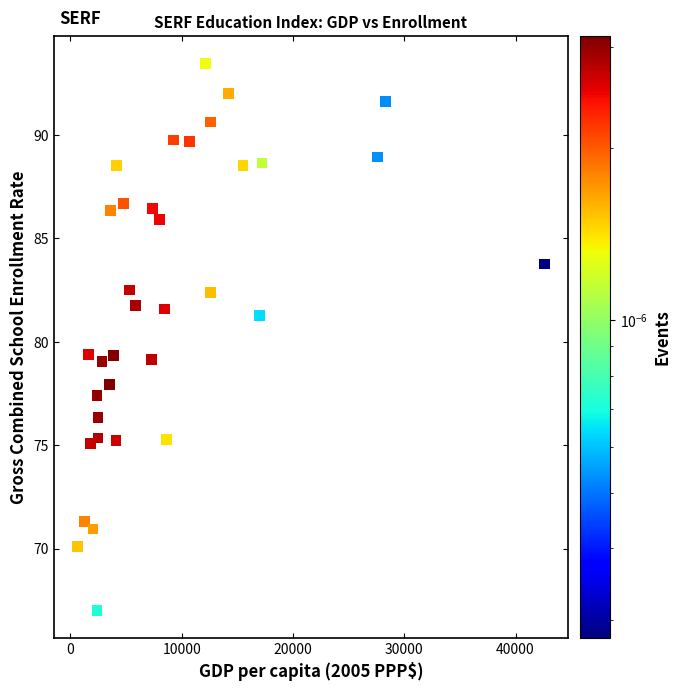

What is the range of X values (max minus min)?

41993.1